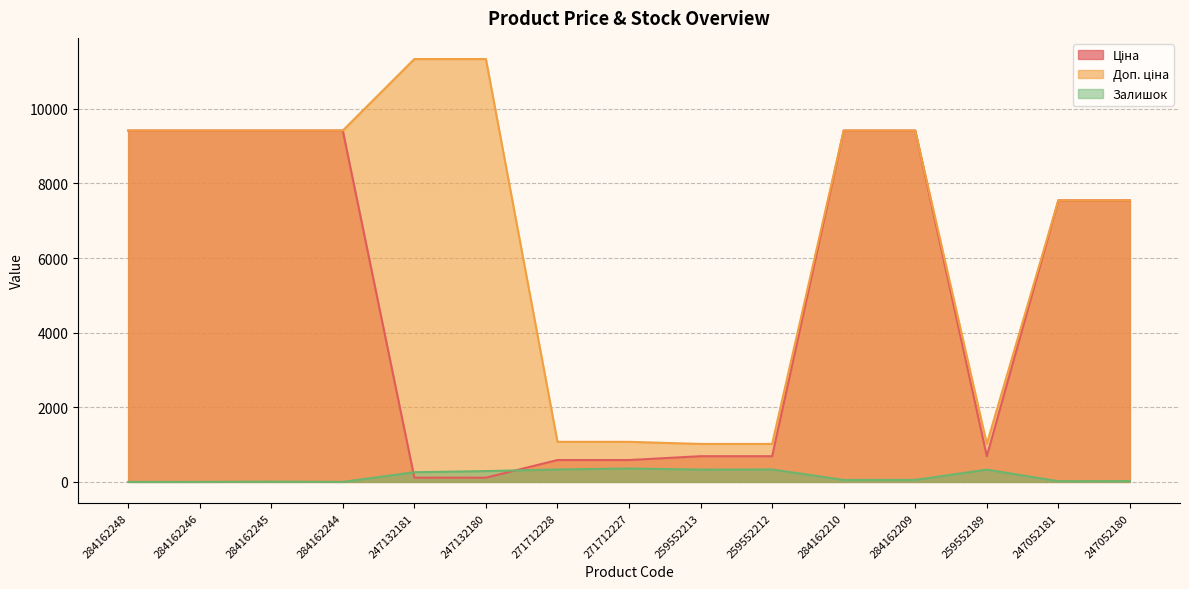

Is it true that Залишок equals -232.3 at 284162246?

False